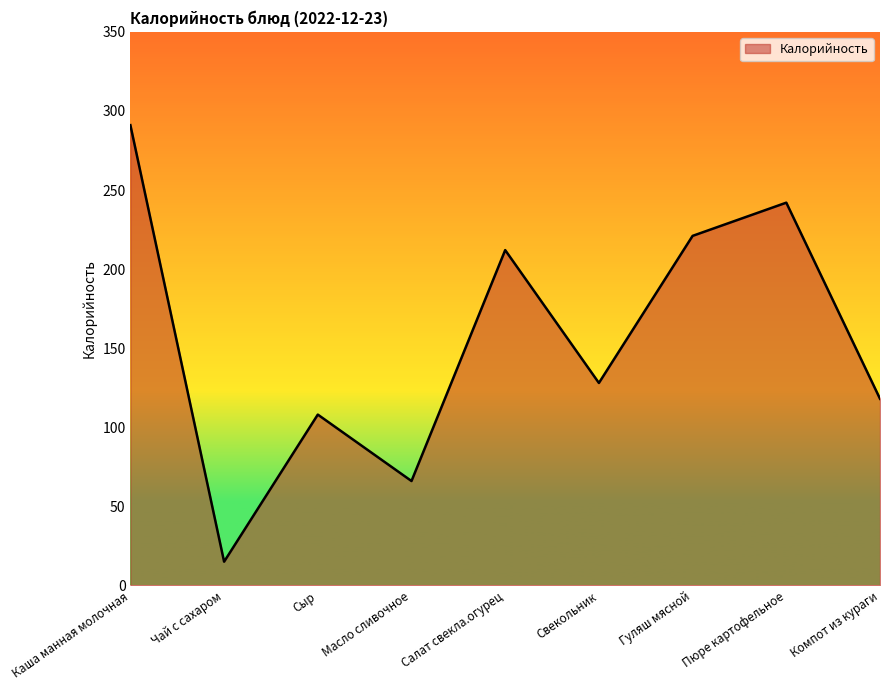

Reading left to right, extract all data points from this chart.

Каша манная молочная=291	Чай с сахаром=15	Сыр=108	Масло сливочное=66	Салат свекла.огурец=212	Свекольник=128	Гуляш мясной=221	Пюре картофельное=242	Компот из кураги=118